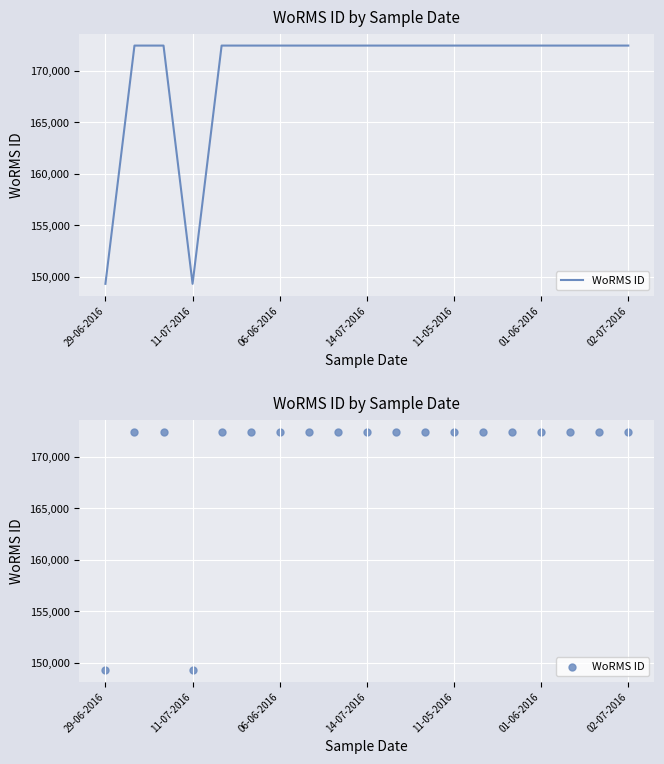

Which has a higher value, 16 or 01-06-2016?

16